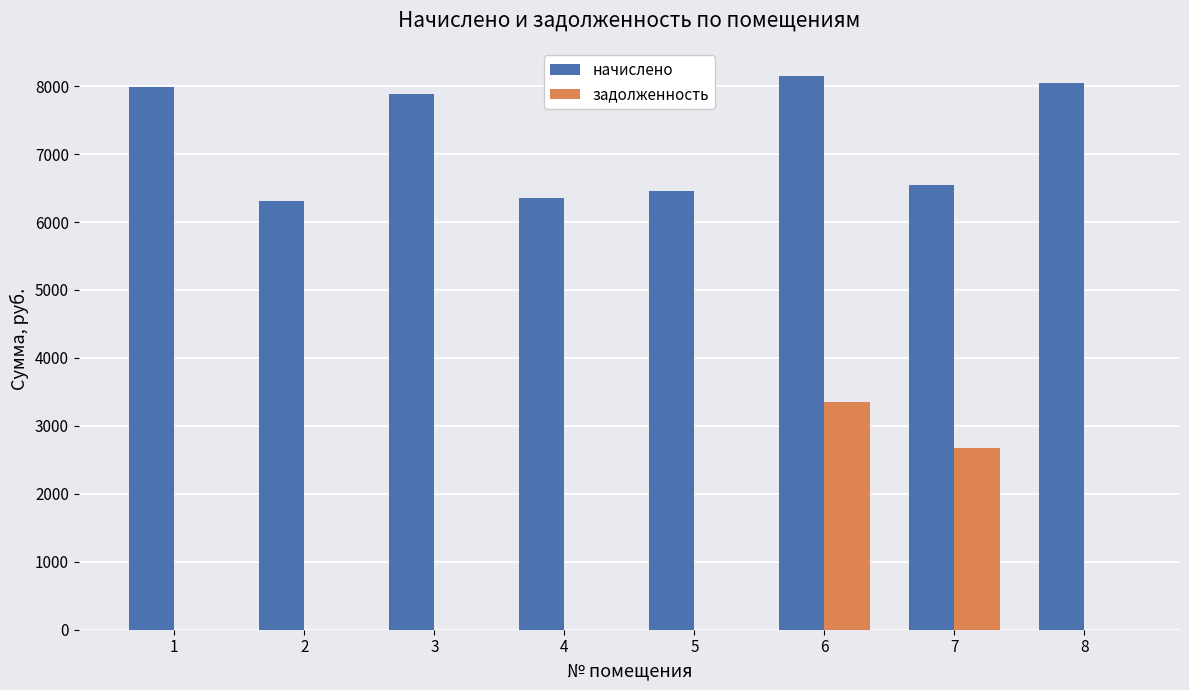

The value of задолженность at 5 is 1272.3. True or false?

False